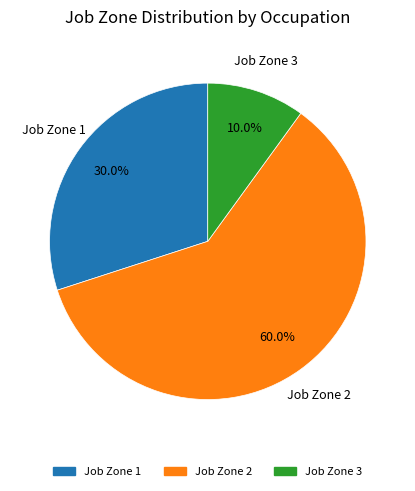

Does any single category account for the majority?

Yes